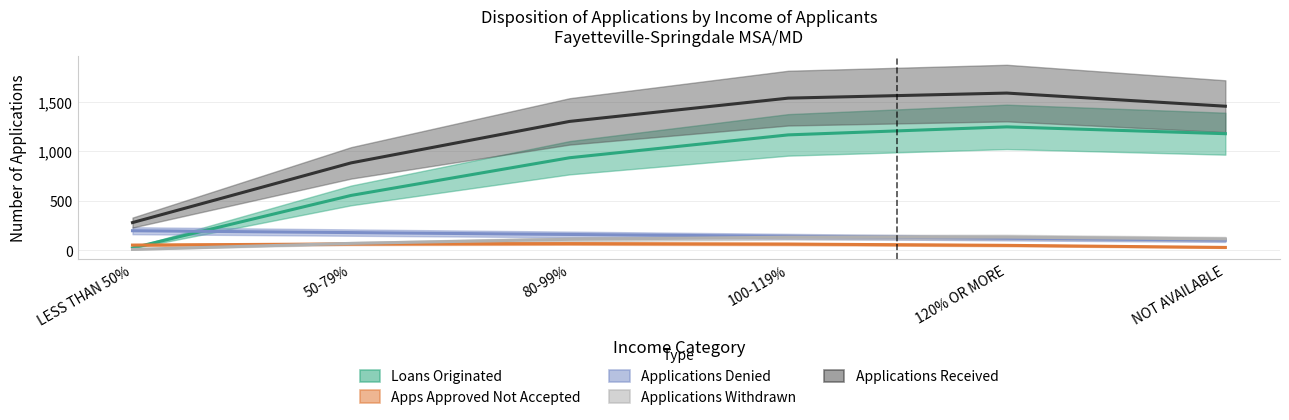

Where does the Apps Approved Not Accepted series first go above 61?

50-79%